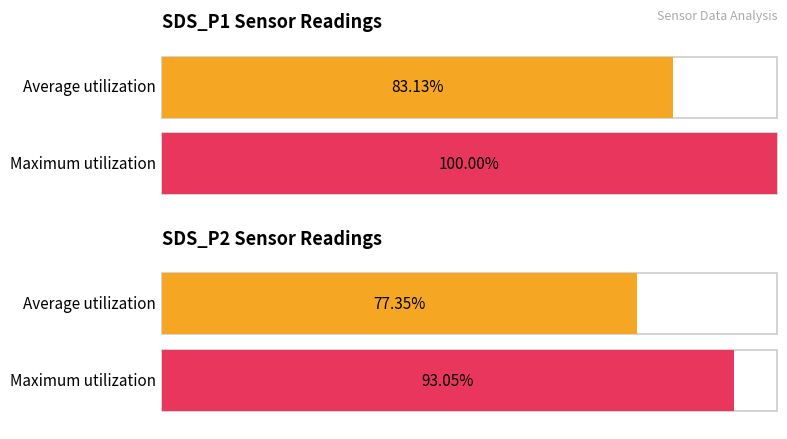

List the series in order of their peak value, lowest first.

Average utilization, Maximum utilization